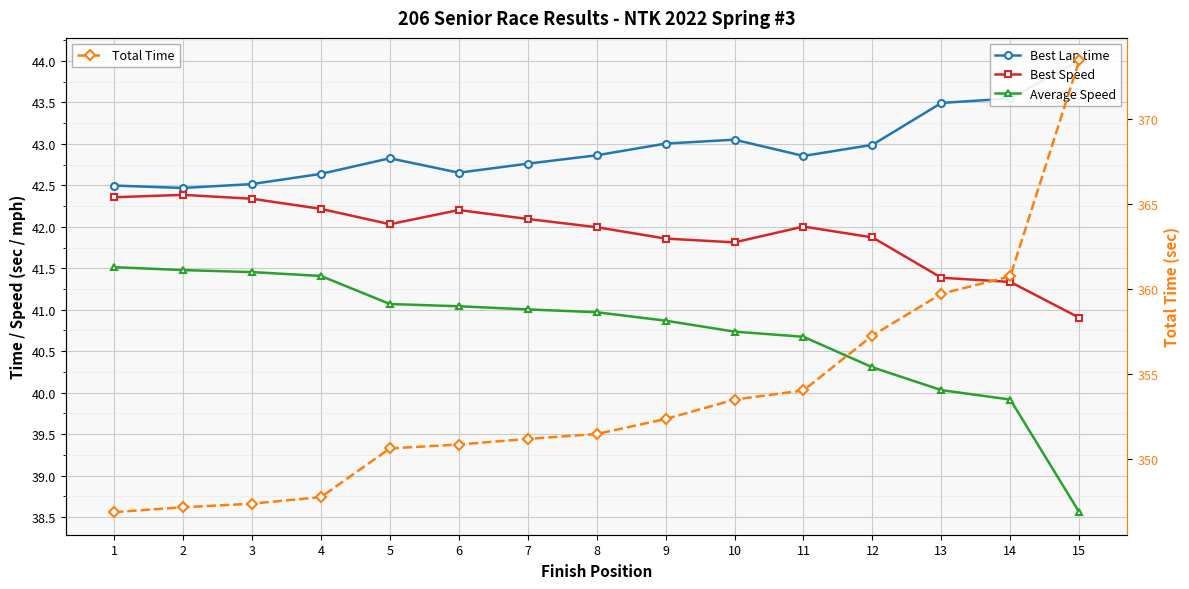

The Average Speed series shows 41.5 at 2. True or false?

True